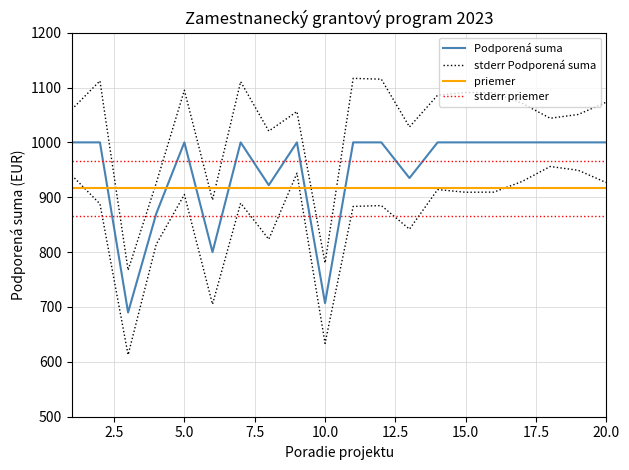

Which series has the widest spread of values?

Podporená suma